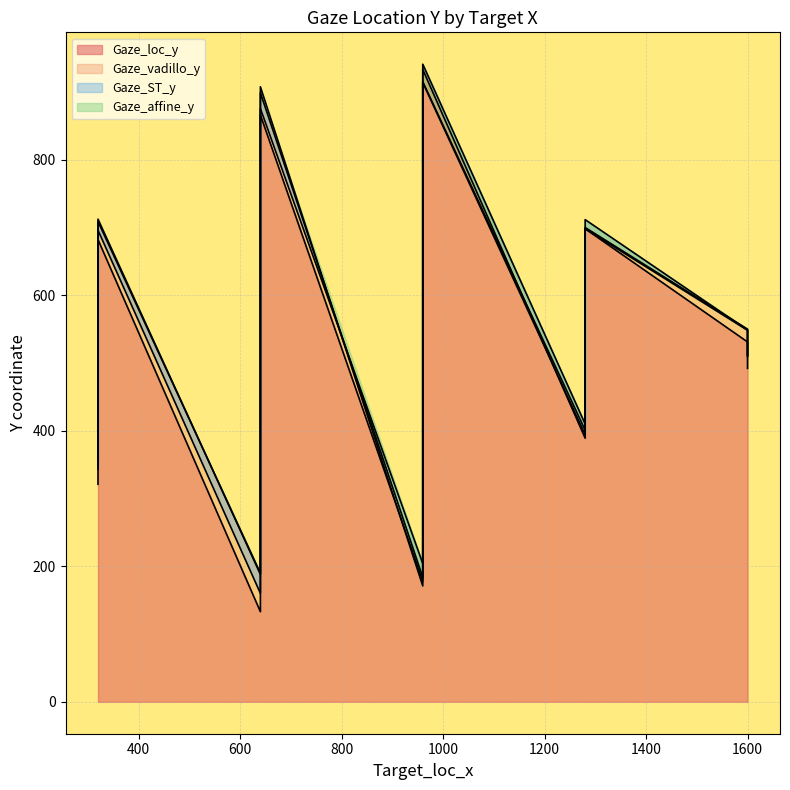

Which series has the largest total across all categories?

Gaze_vadillo_y